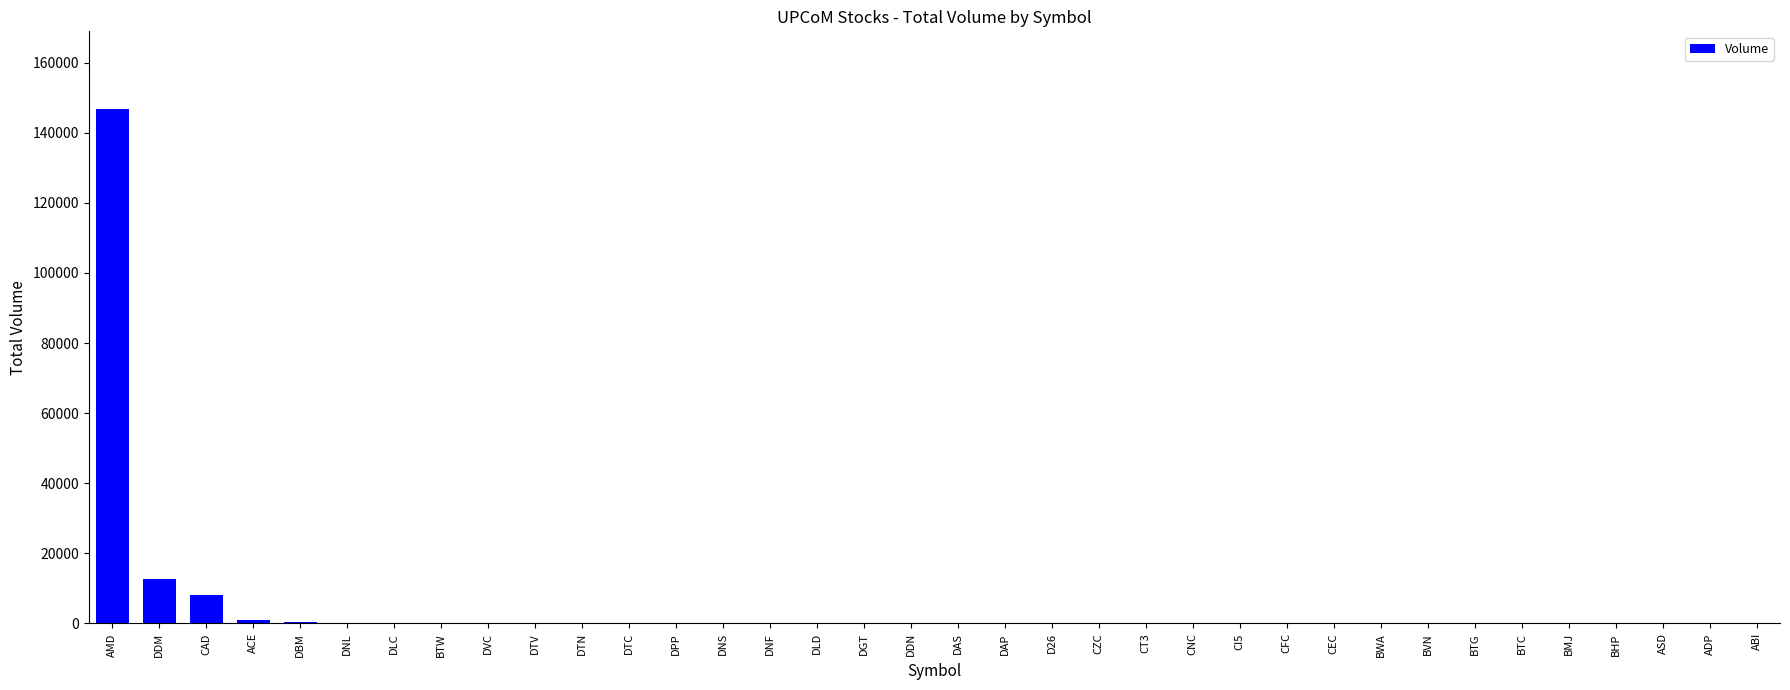

What is the sum of all values?

169500